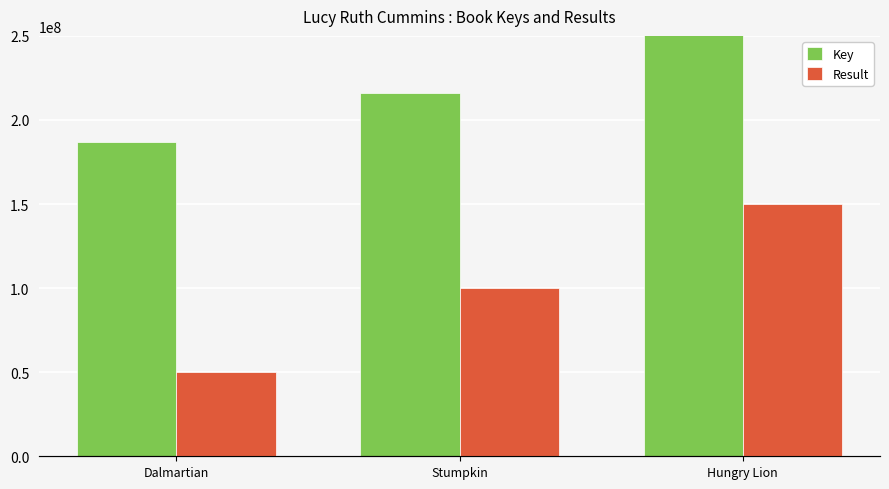

How many values in the Result series exceed 2?

1